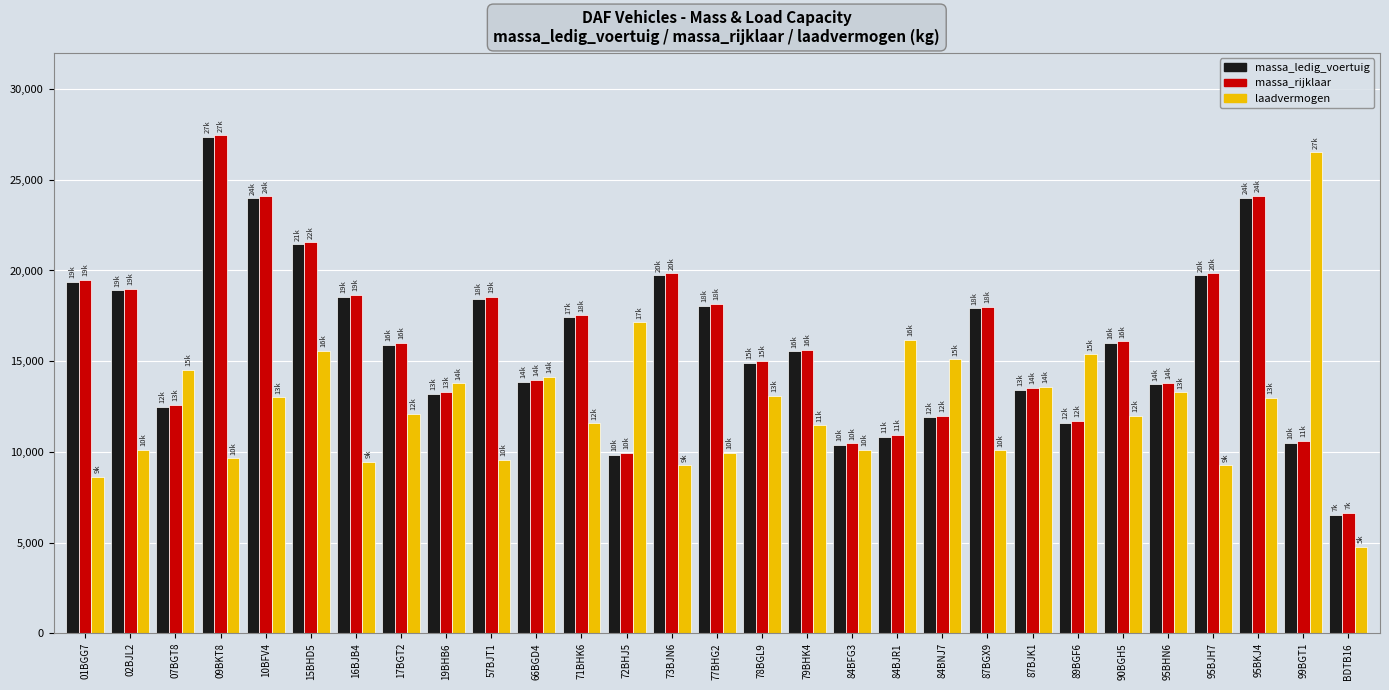

Is the value of laadvermogen at 72BHJ5 greater than the value of massa_rijklaar at 09BKT8?

No